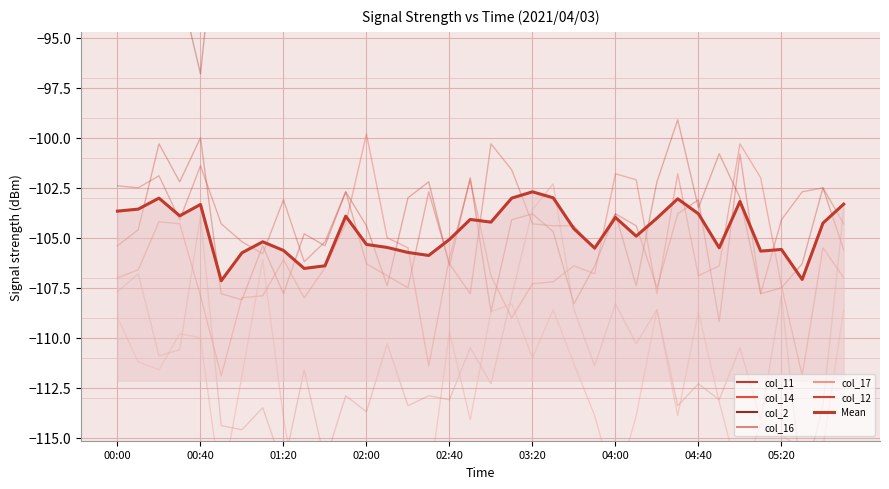

The value of col_12 at 00:20 is -138.2. True or false?

False